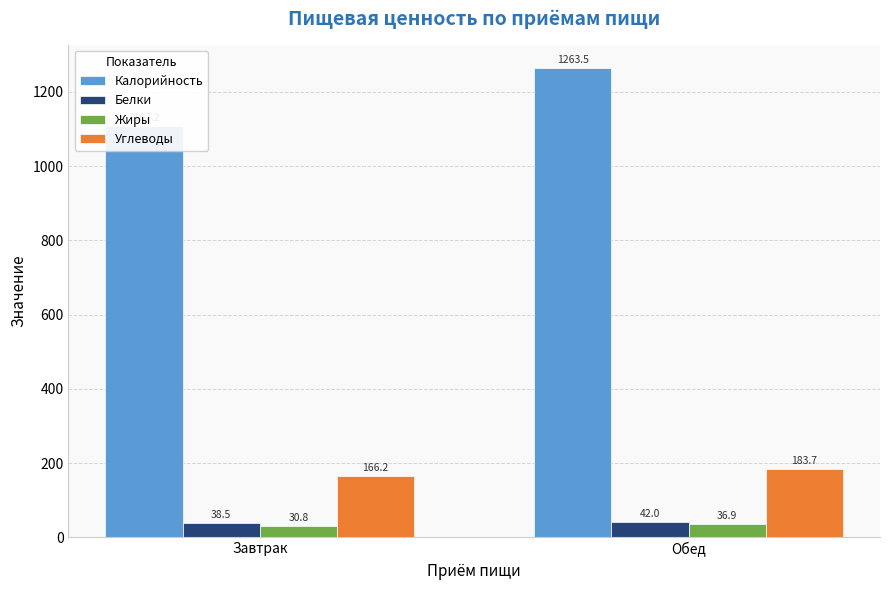

What is the approximate value of Жиры at Завтрак?

30.8